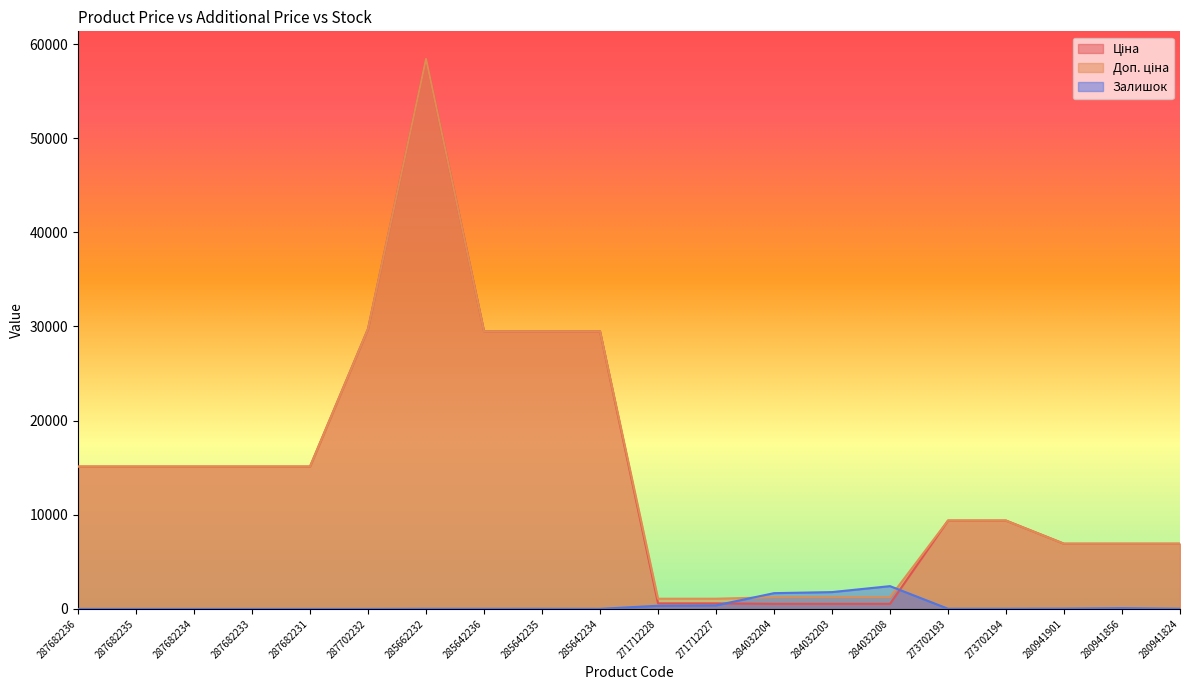

Which series has the largest total across all categories?

Доп. ціна